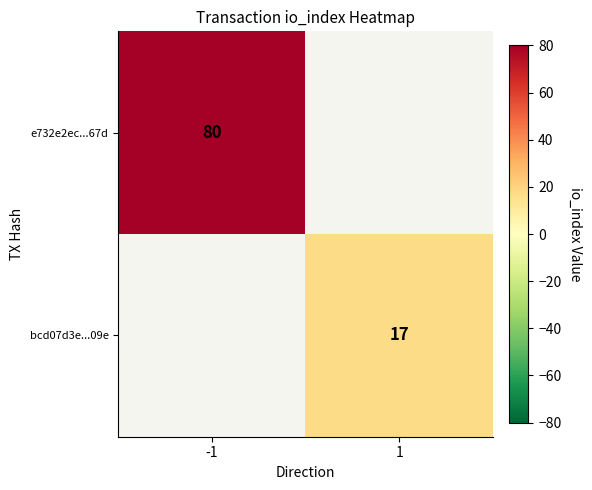

The bcd07d3e...09e series shows 4 at 1. True or false?

False